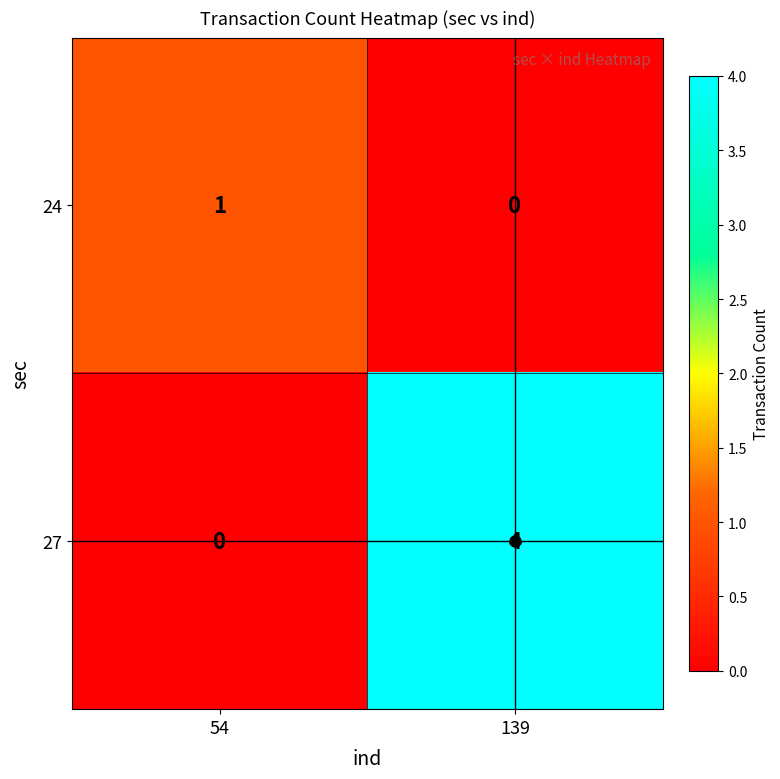

Which series has the widest spread of values?

27